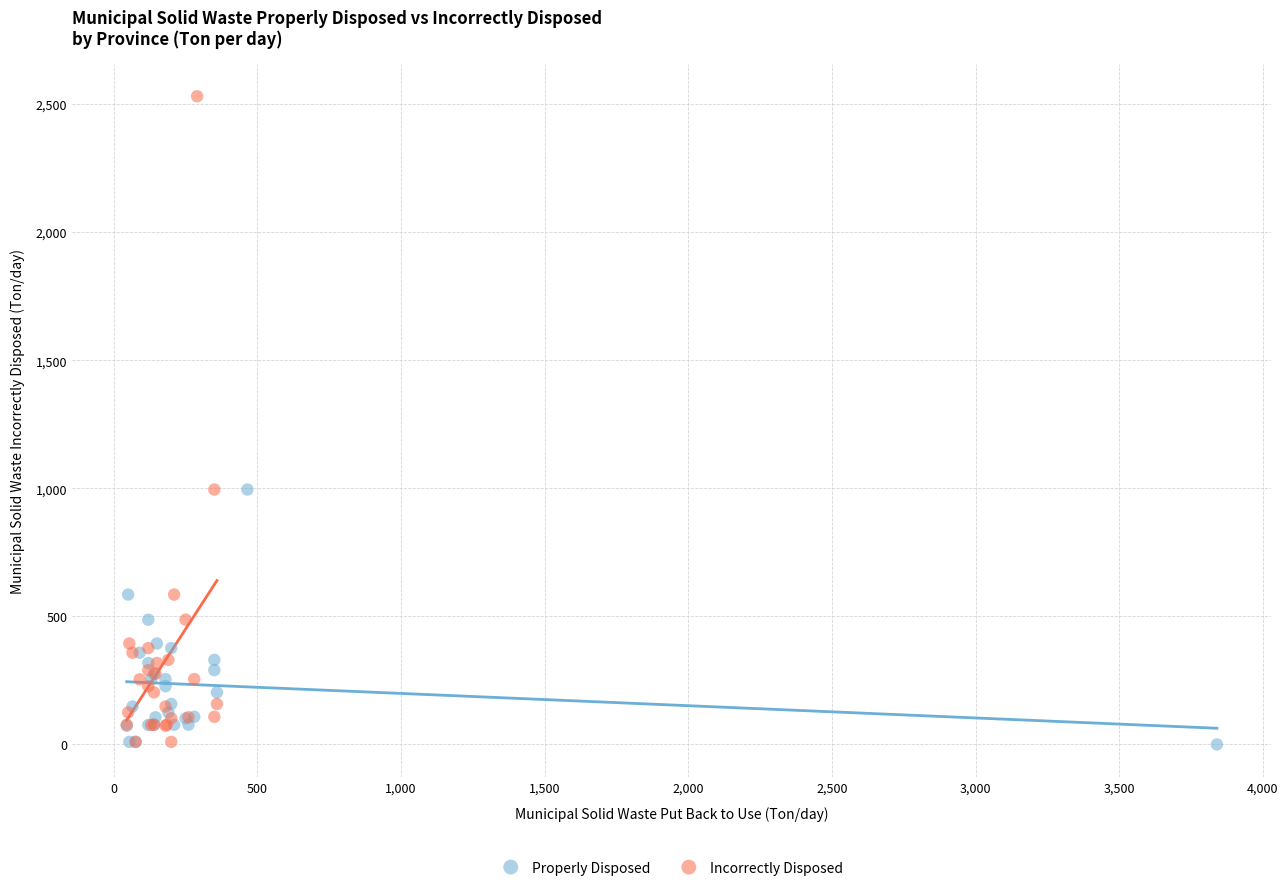

Which series has the widest spread of Y values?

Incorrectly Disposed